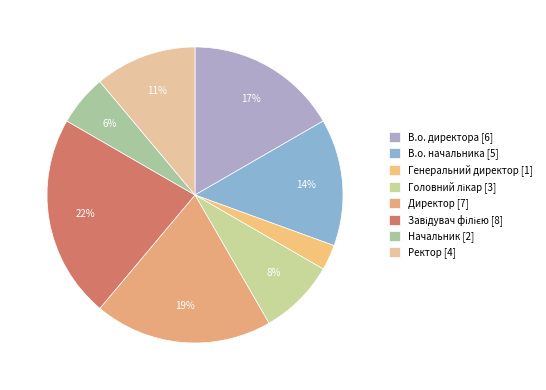

Which slice is the largest?

Завідувач філією